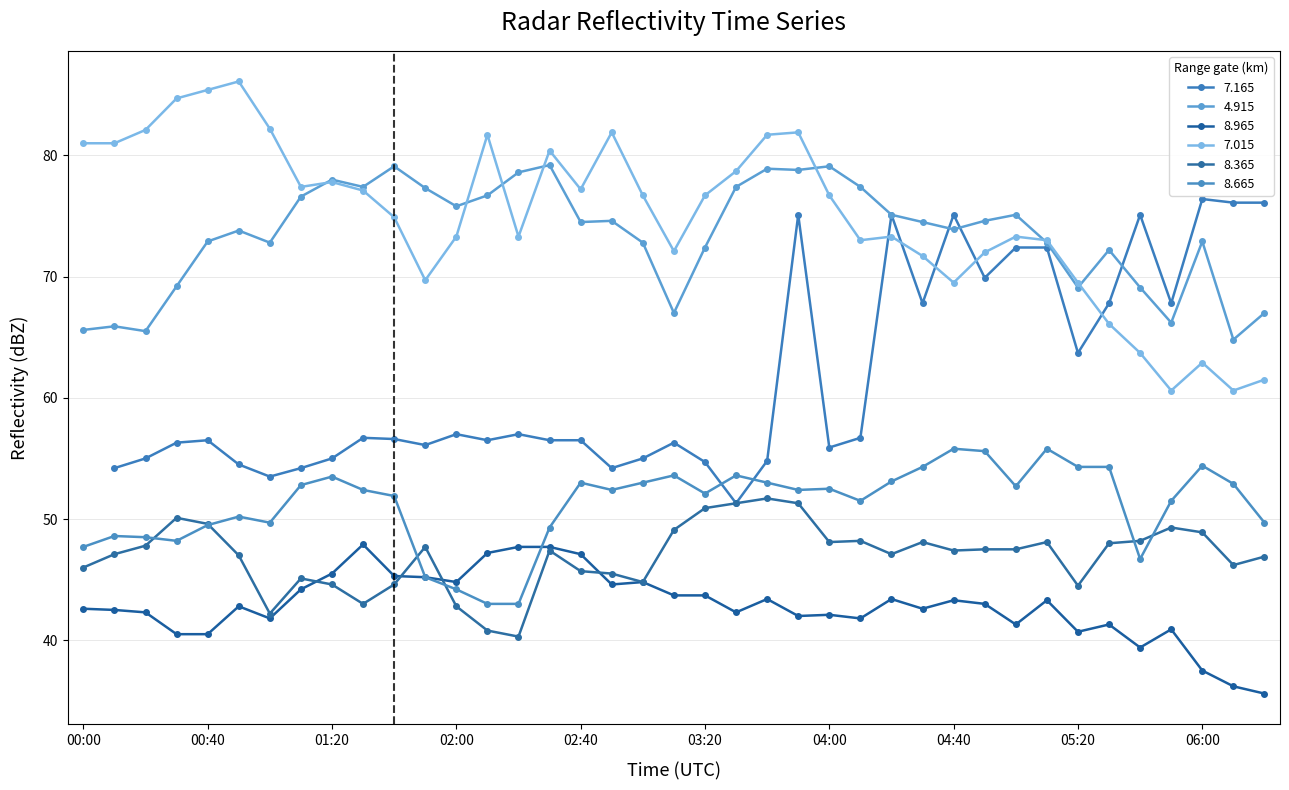

Which category has the highest value in the   4.915 series?

02:30